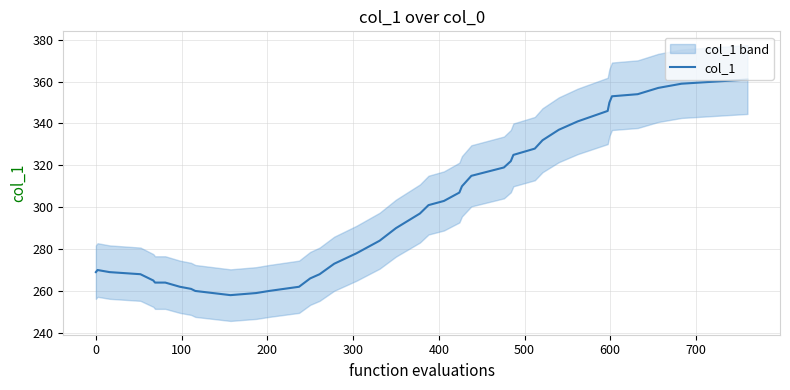

Reading left to right, what are all the values shown in this chart?

269	270	269	268	265	264	264	262	261	260	258	259	260	262	266	268	273	278	284	290	297	301	303	307	310	315	319	322	325	328	332	337	341	346	350	353	354	357	359	361